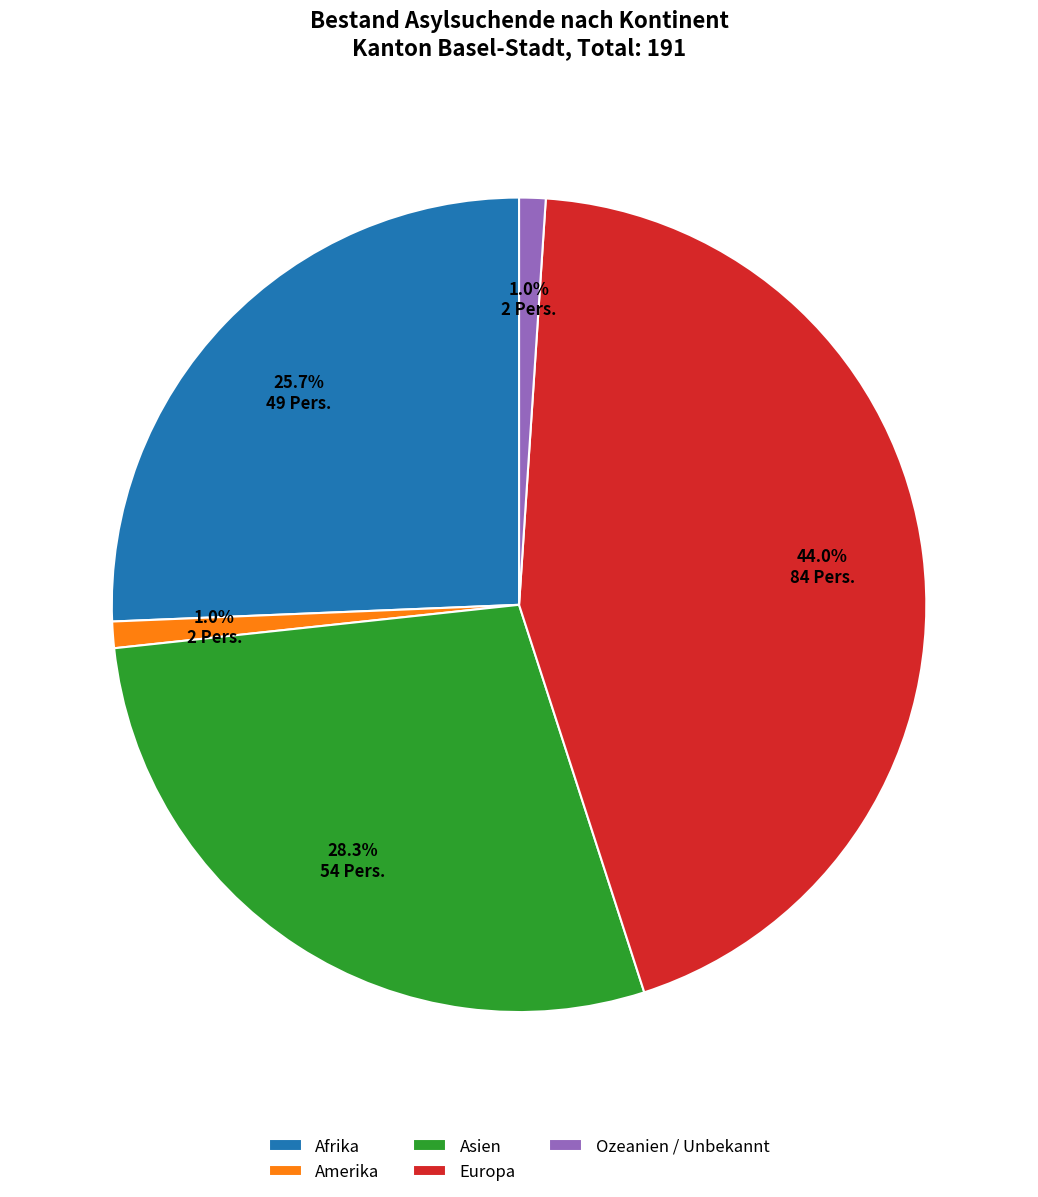

Which slice is the largest?

Europa